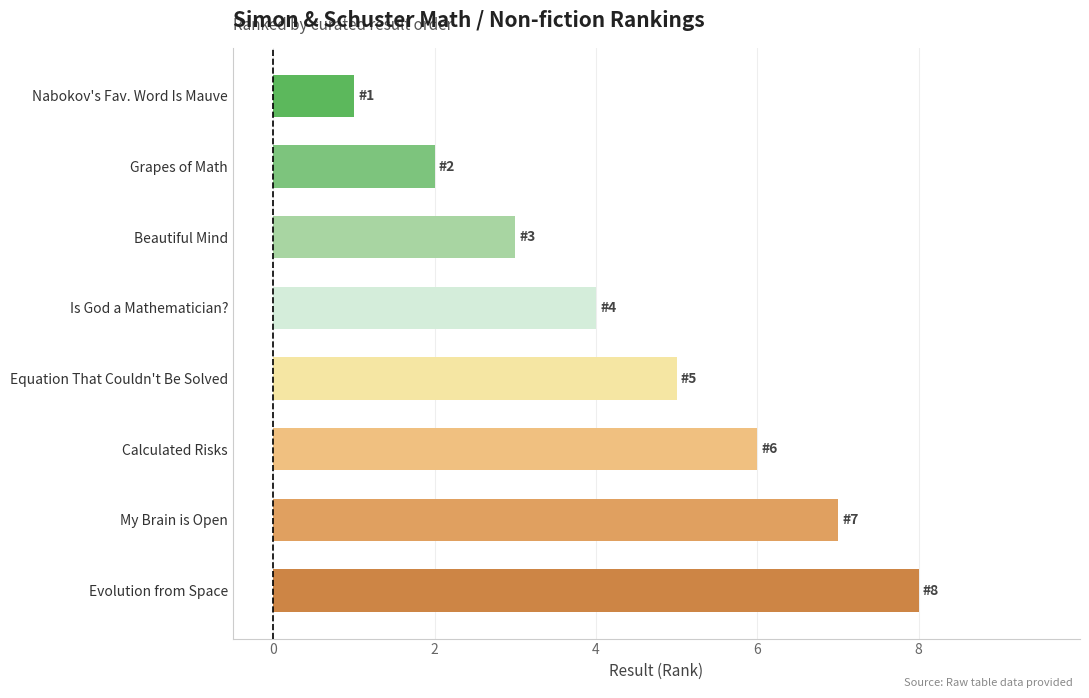

Approximately how many times larger is the value at Beautiful Mind compared to My Brain is Open?

0.4